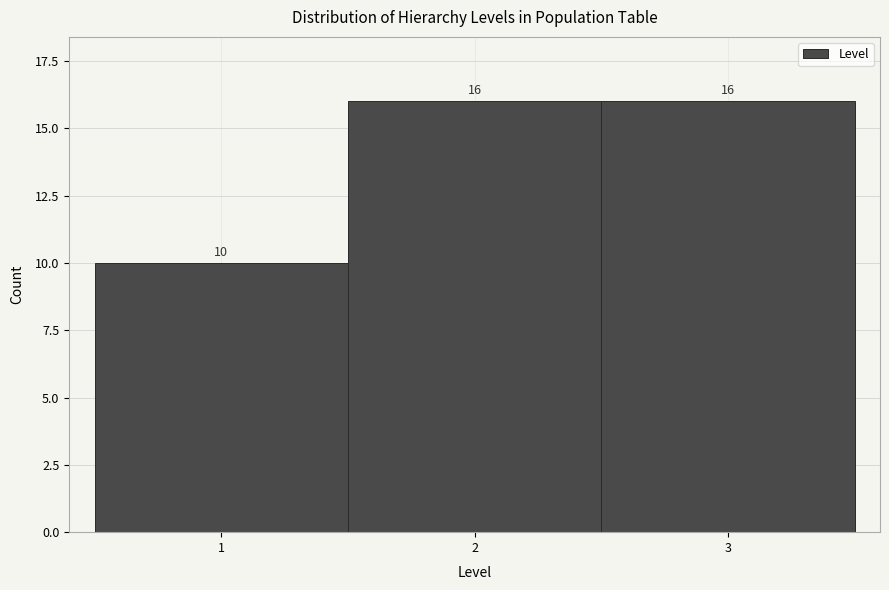

How tall is the bar that spans 1.5 to 2.5 on the x-axis?

16